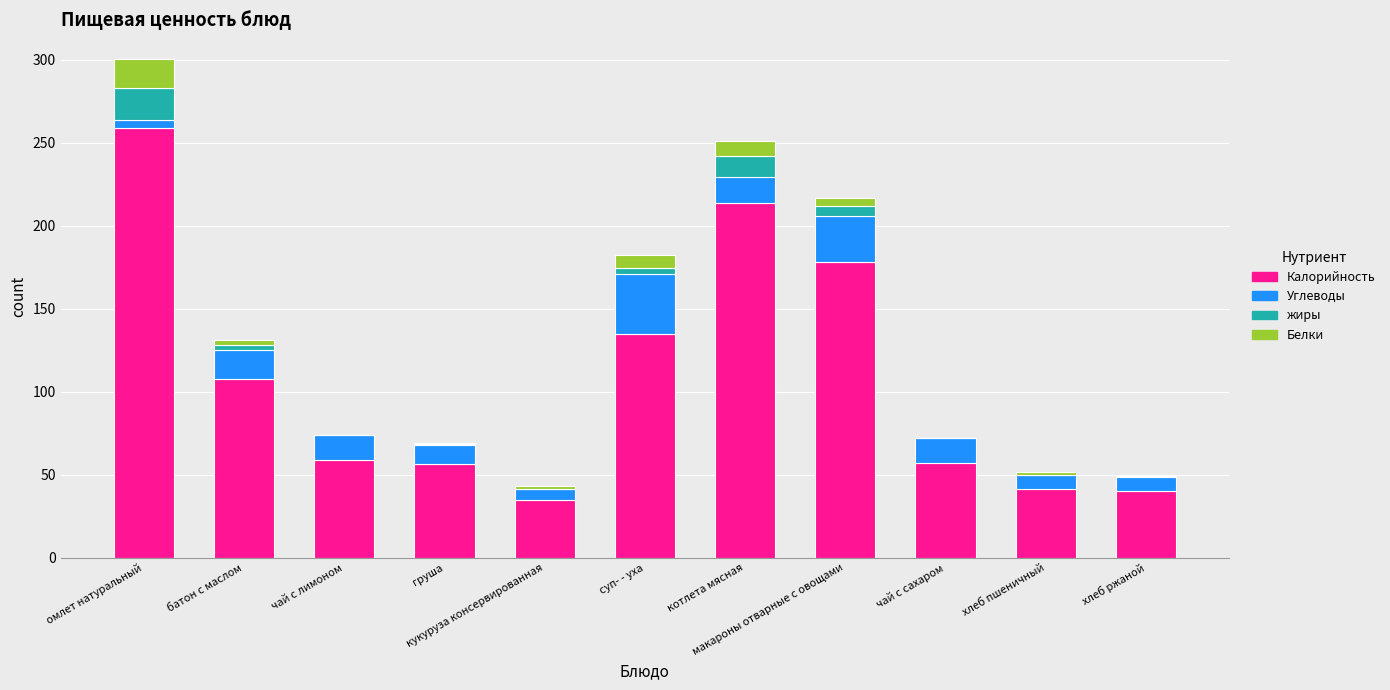

Count the number of data series in this chart.

4